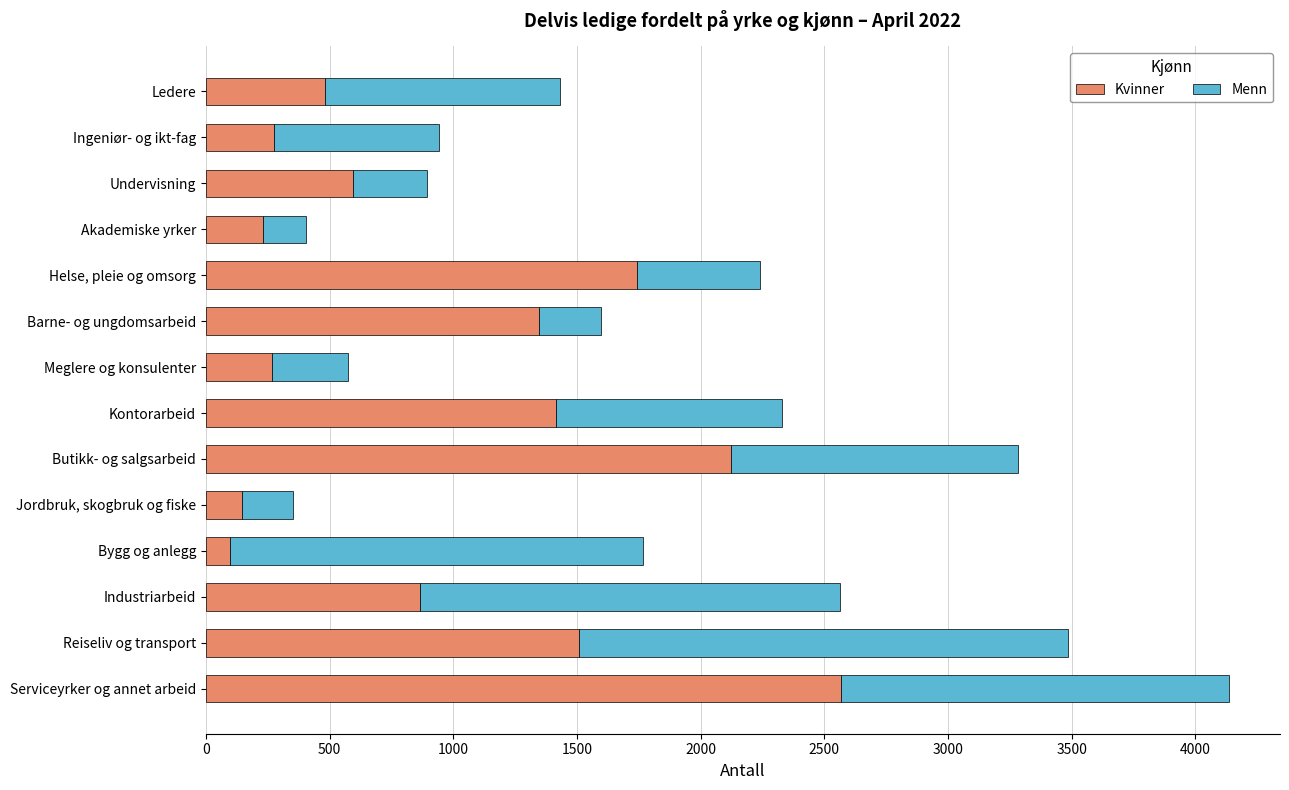

How many data points does each series have?

14